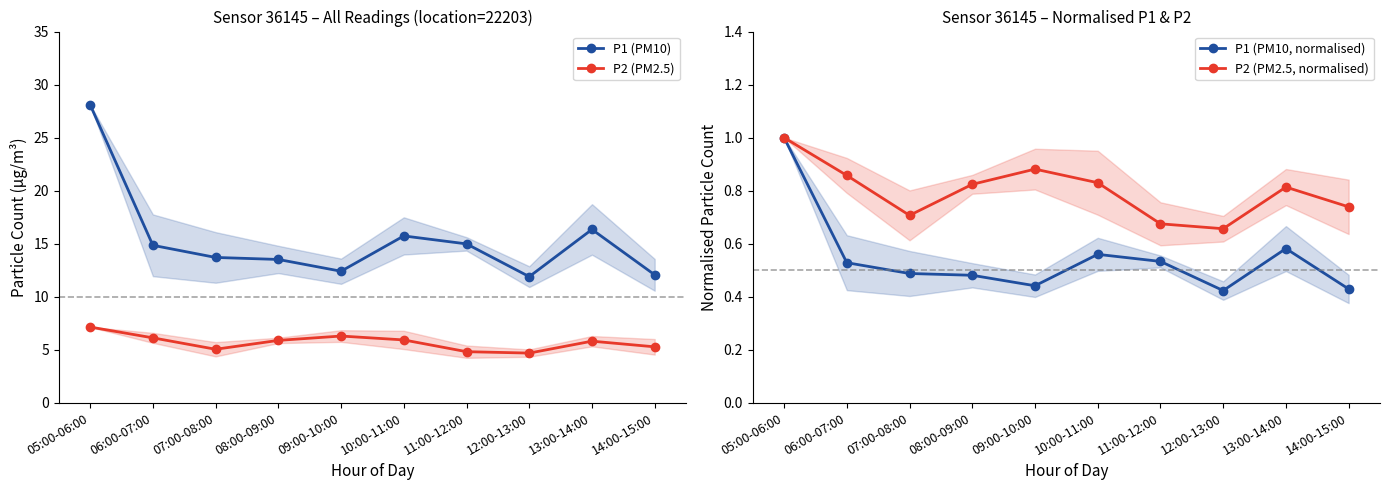

What is the approximate value of P1 (PM10) at 05:00-06:00?

28.1